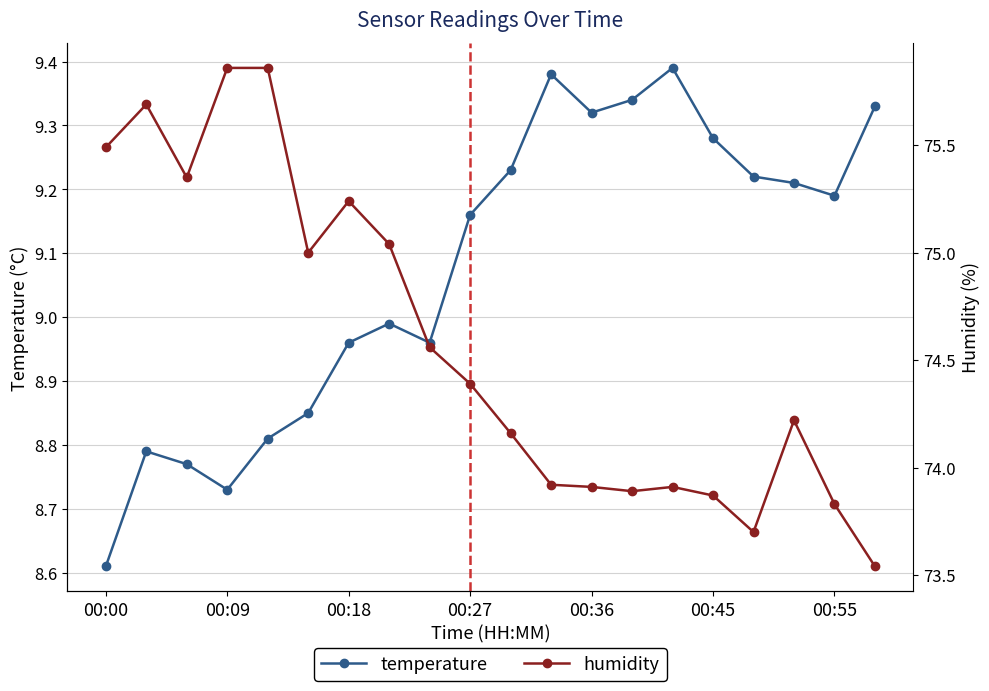

Which series has the widest spread of values?

humidity